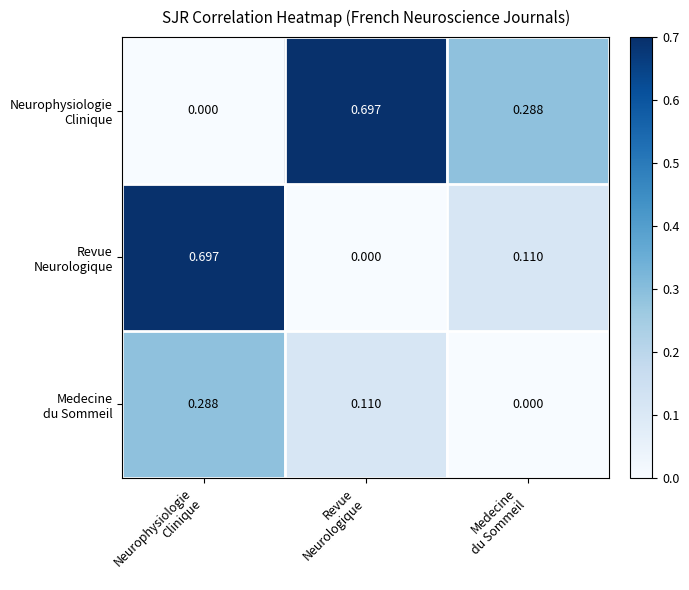

Which series has the largest total across all categories?

Neurophysiologie Clinique